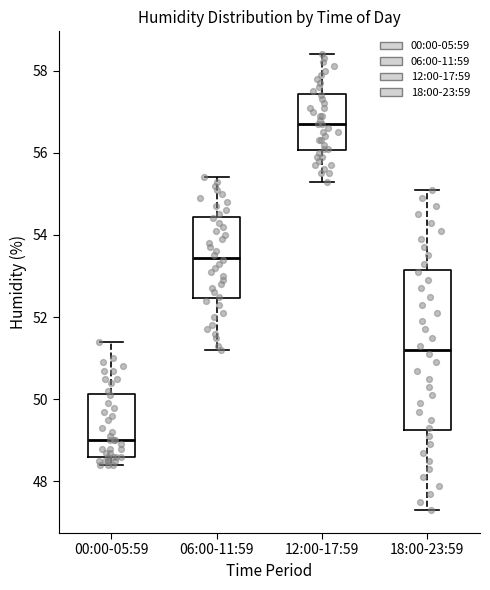

Which box is the tallest, from its lower edge to its upper edge?

18:00-23:59